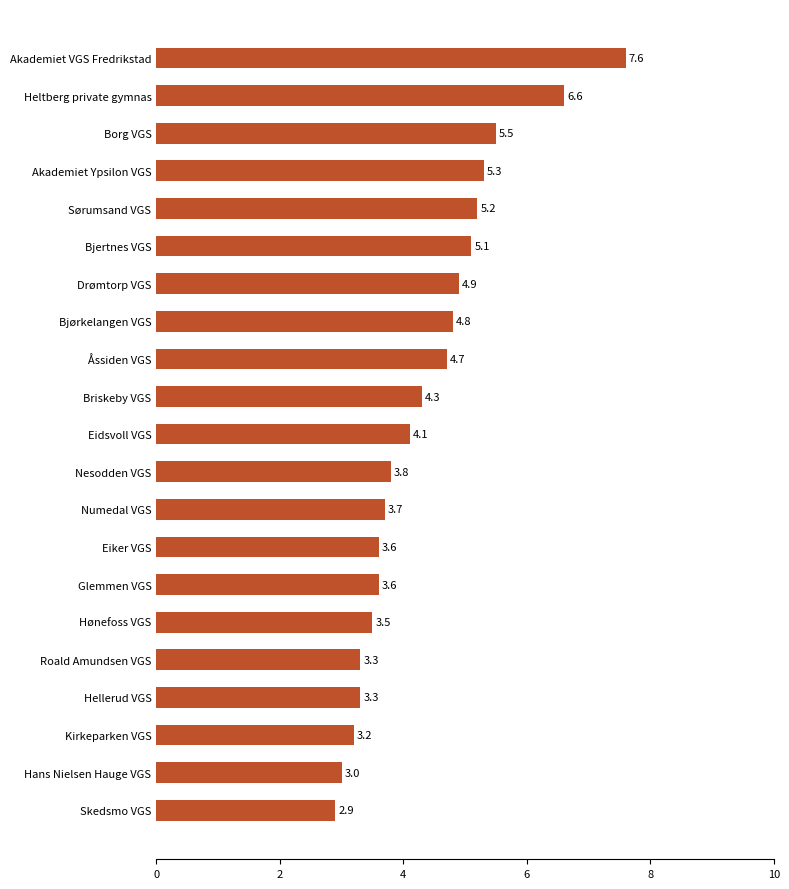

The value at Eidsvoll VGS is 2.4. True or false?

False